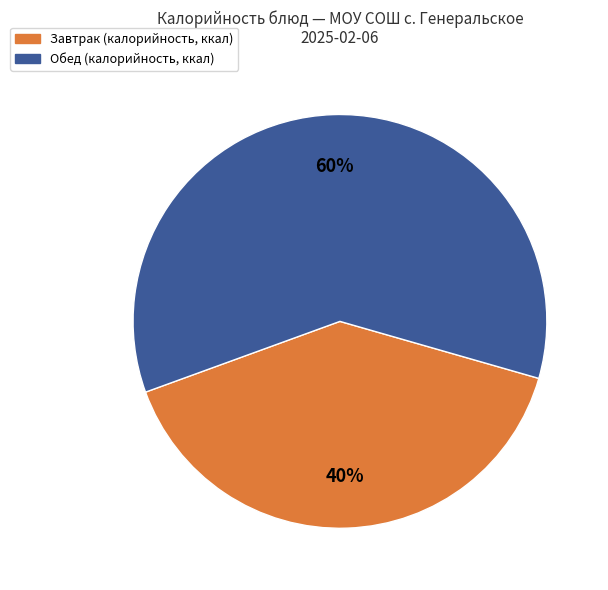

Does any single category account for the majority?

Yes